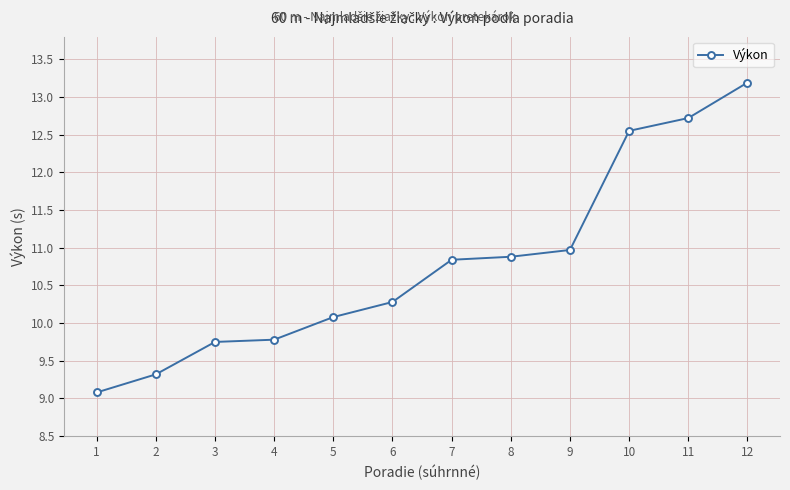

What is the difference between the values at 8 and 11?

1.8